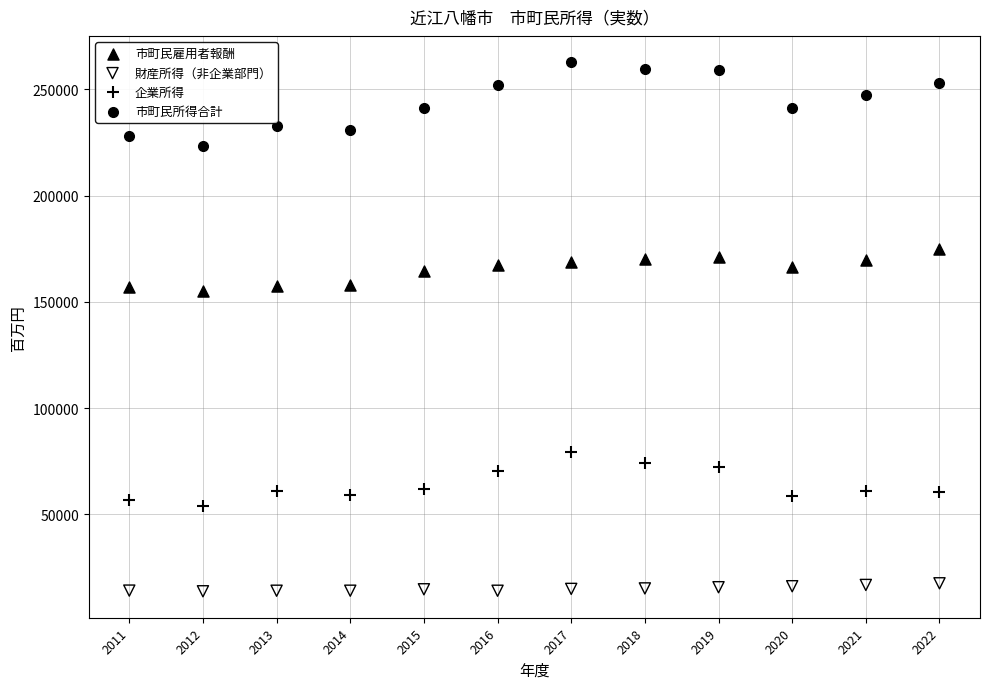

Which series contains the lowest Y value?

財産所得（非企業部門）